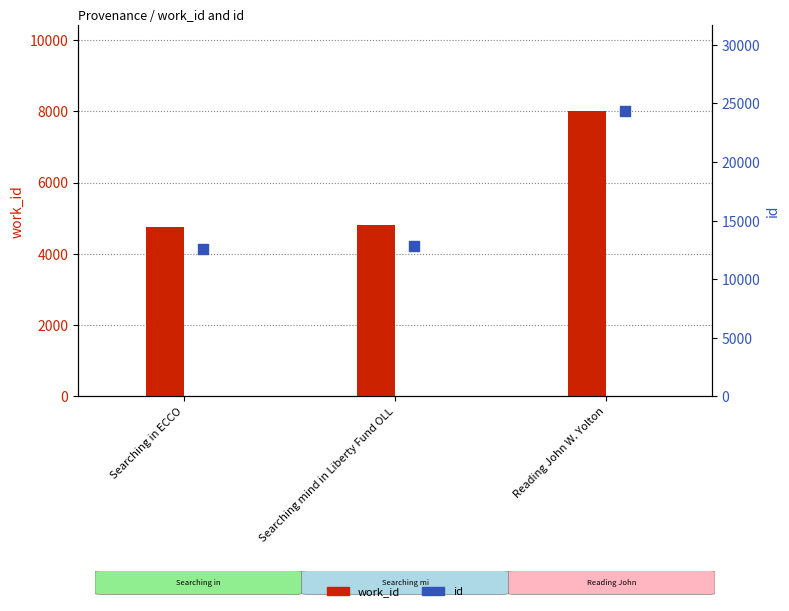

Which series has the largest total across all categories?

id